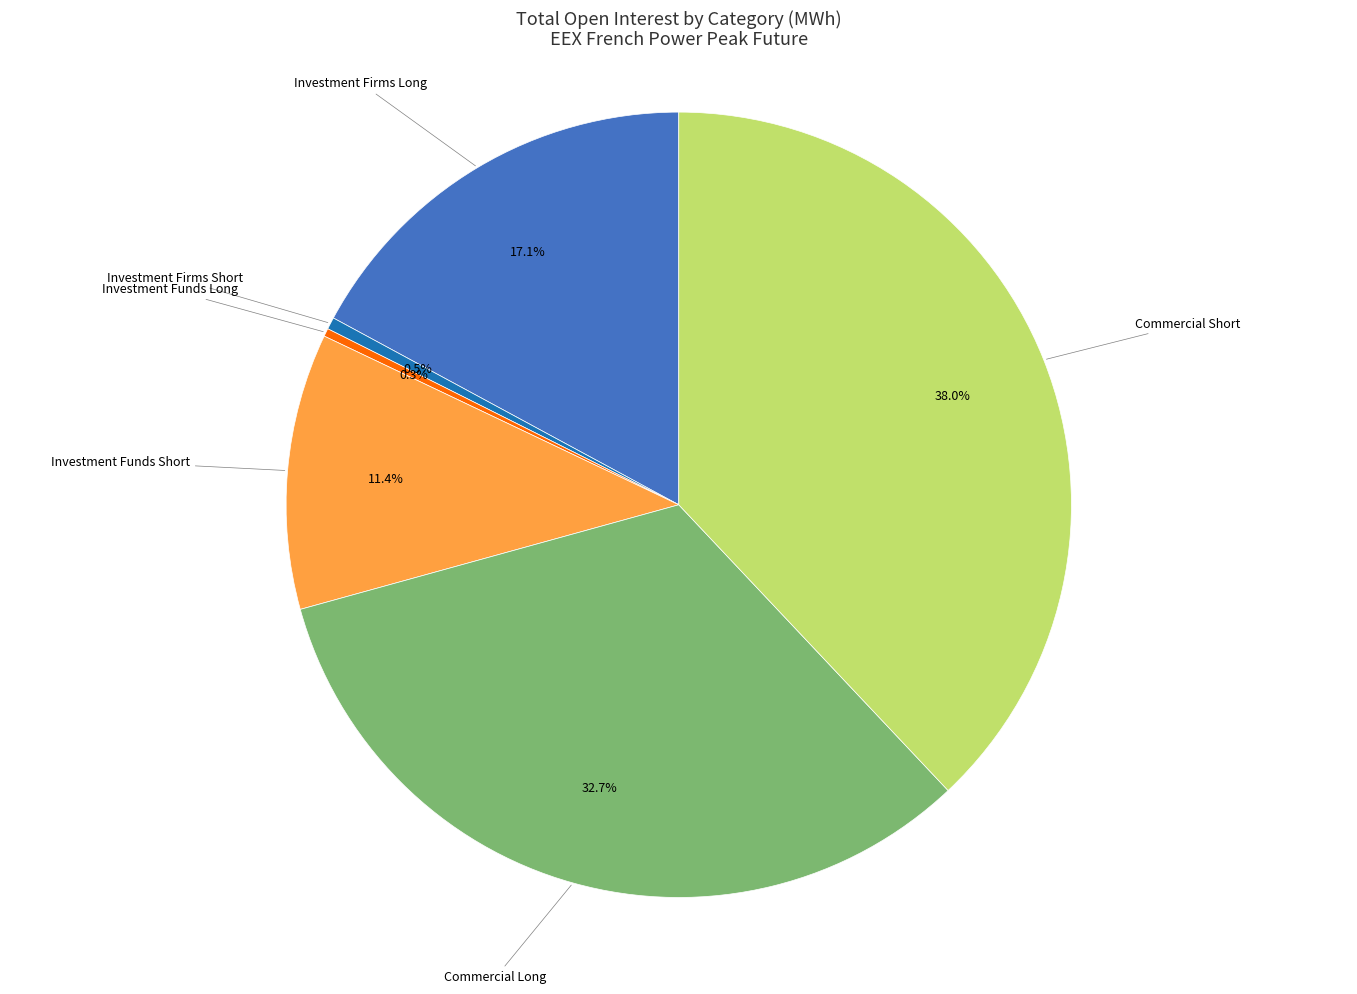

Is there a majority slice in this chart?

No